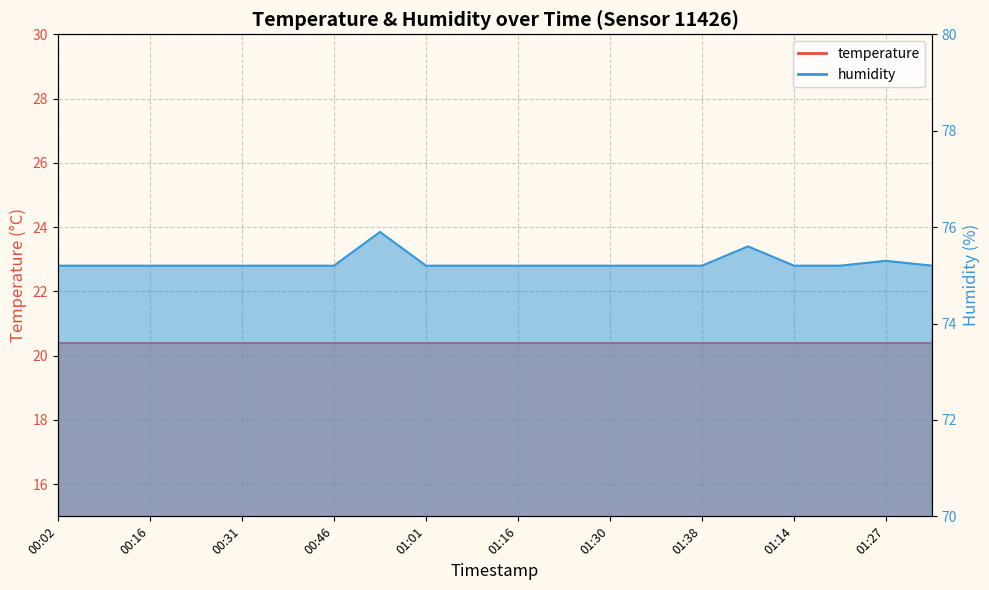

What is the change in value from 01:08 to 01:27?

+0.1